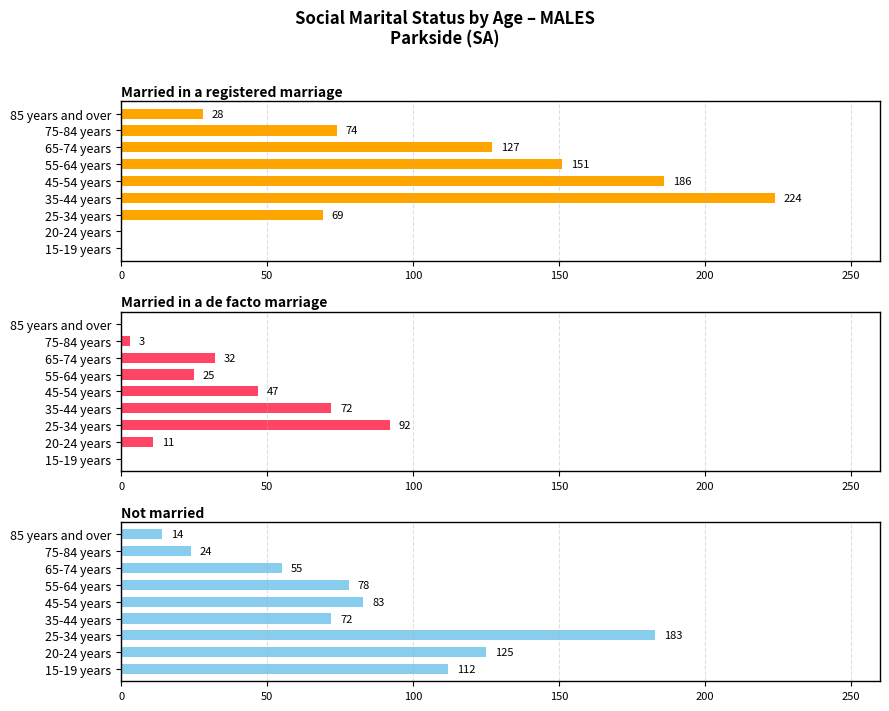

At how many categories does at least one series exceed 113?

6